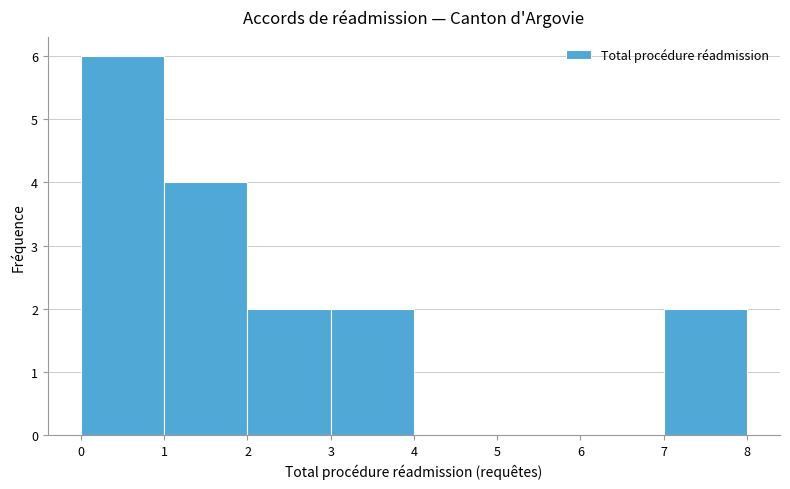

Reading left to right, transcribe this chart: for each bar, give the range it covers on the x-axis and its height. The values are not printed on the chart, so give them approximately, as read against the axis.

0 to 1: 6
1 to 2: 4
2 to 3: 2
3 to 4: 2
4 to 5: 0
5 to 6: 0
6 to 7: 0
7 to 8: 2